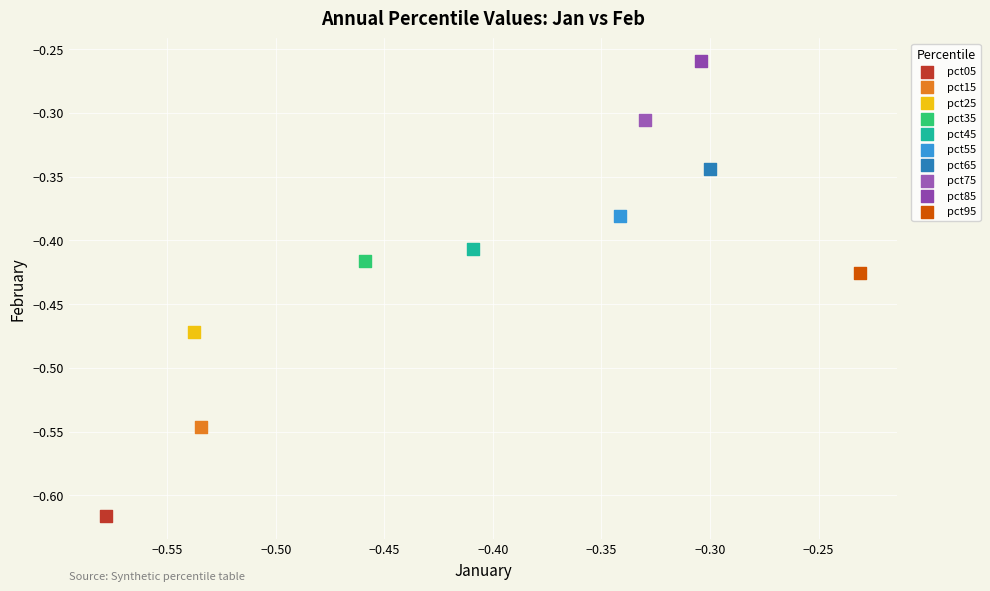

What are all the series names shown in the legend?

pct05, pct15, pct25, pct35, pct45, pct55, pct65, pct75, pct85, pct95